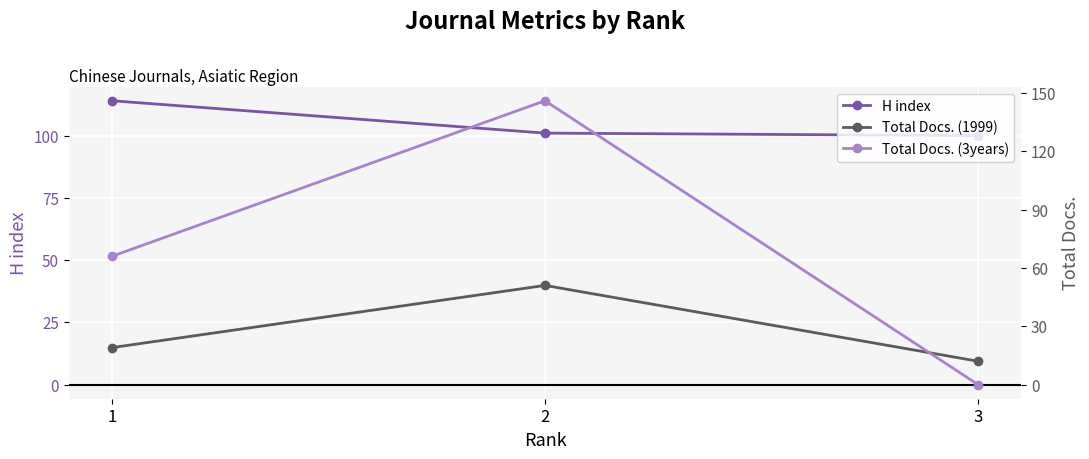

What are all the series names shown in the legend?

H index, Total Docs. (1999), Total Docs. (3years)